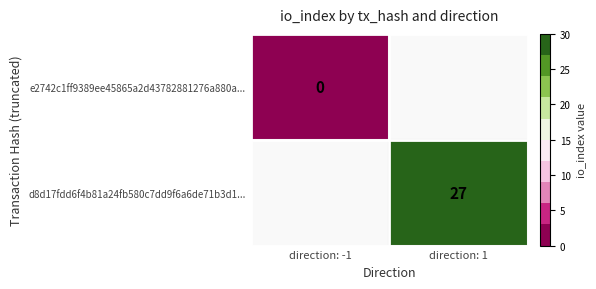

True or false: d8d17fdd6f4b81a24fb580c7dd9f6a6de71b3d1... has a value of 6 at direction: 1.

False